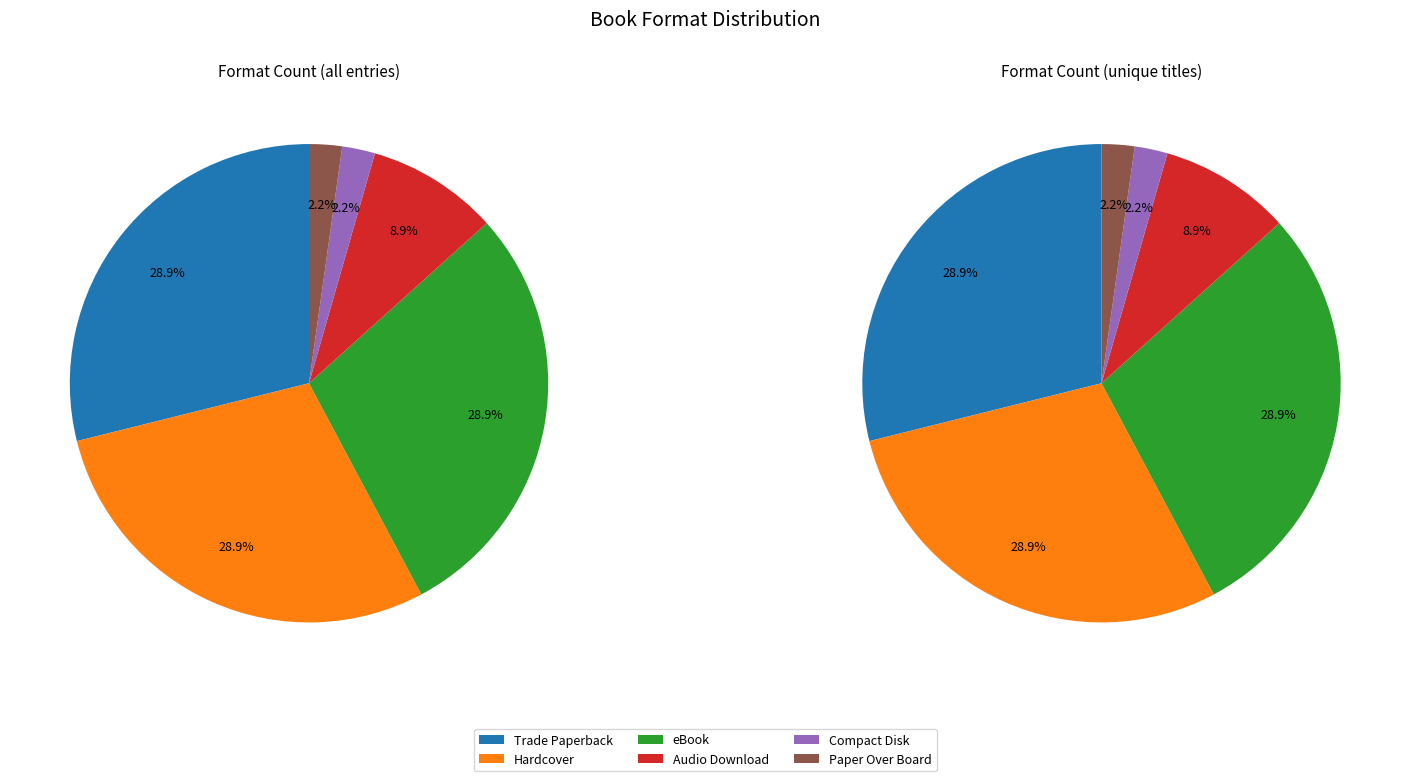

What is the largest slice in the pie chart?

Trade Paperback